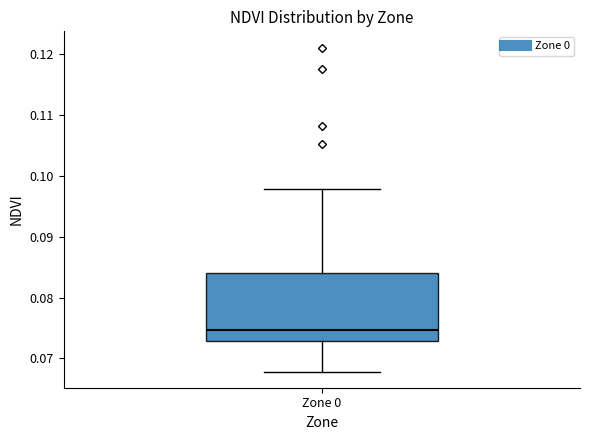

Read this box plot against the y-axis: the position of the median line, the range covered by the box, and the ends of both whiskers. The values are not printed on the chart, so give them approximately, as read against the axis.

median 0.075, box 0.073 to 0.084, whiskers 0.068 to 0.098